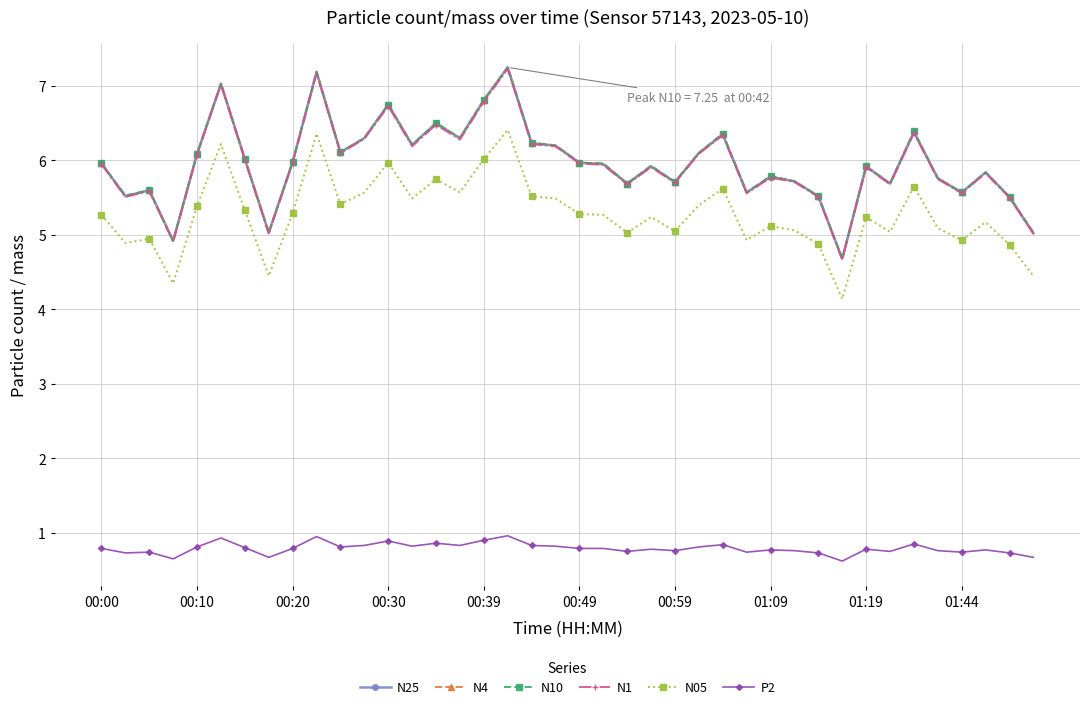

What are all the series names shown in the legend?

N25, N4, N10, N1, N05, P2